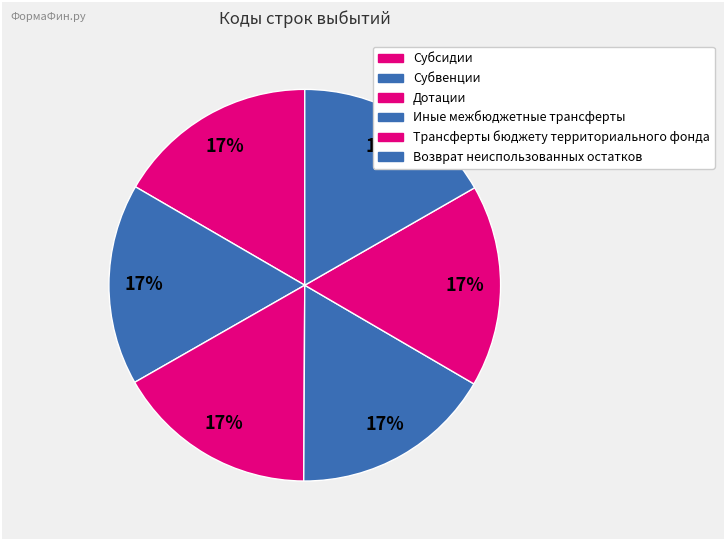

Is it true that Иные межбюджетные трансферты is 7% of the pie?

False